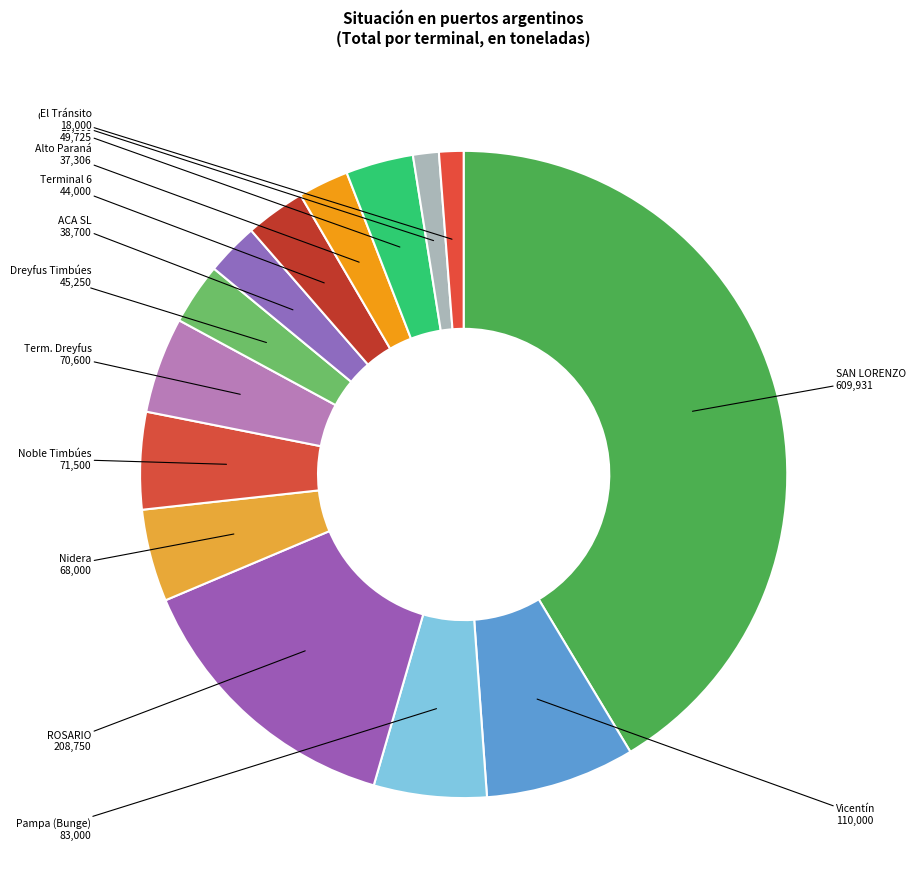

Is Terminal 6 the majority of the pie?

No